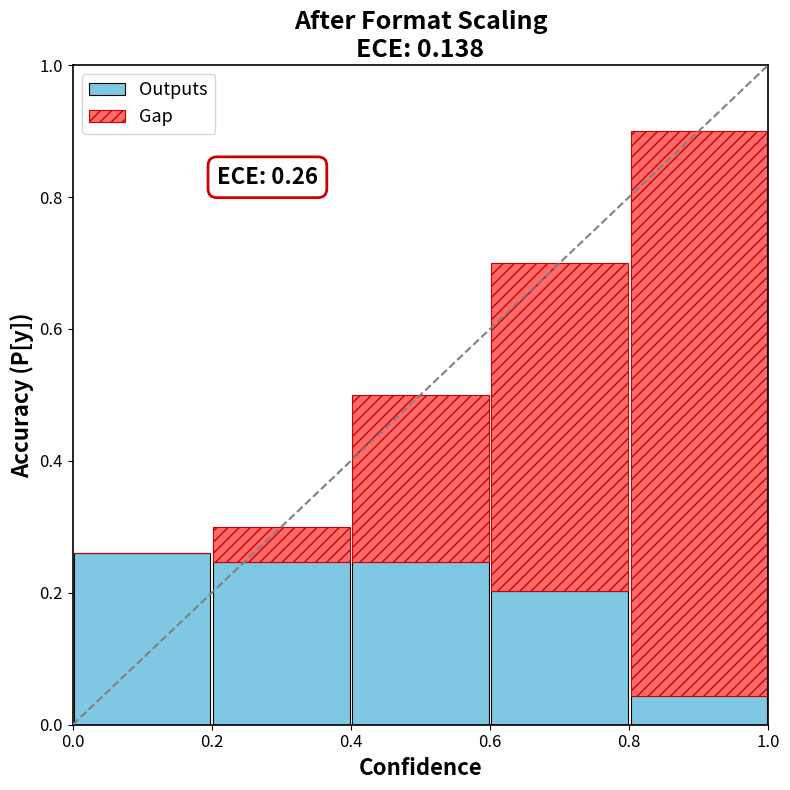

What are all the series names shown in the legend?

Outputs, Gap